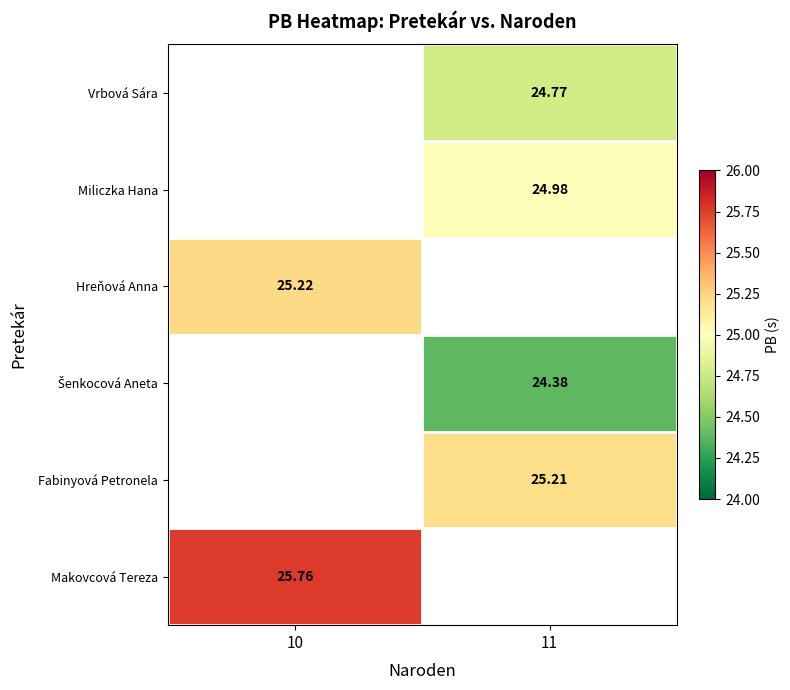

Count the number of categories in the chart.

2